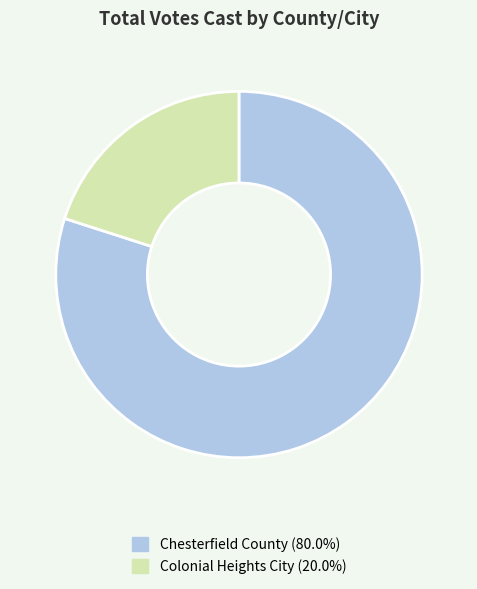

Which has a higher value, Chesterfield County or Colonial Heights City?

Chesterfield County